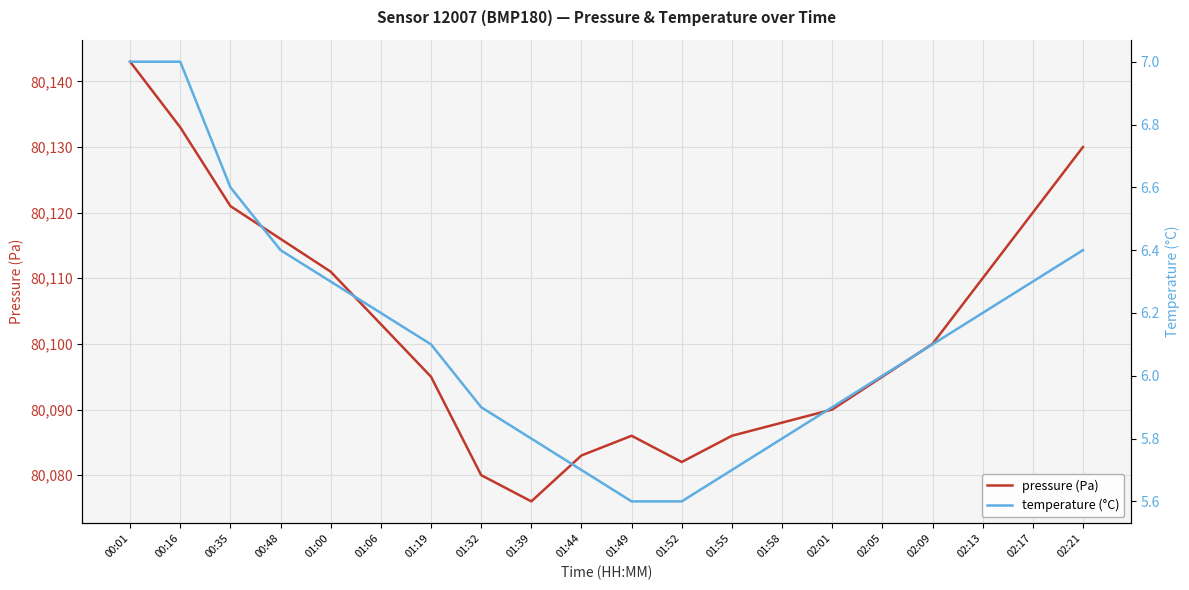

What is the maximum value shown in the chart?

80143.0